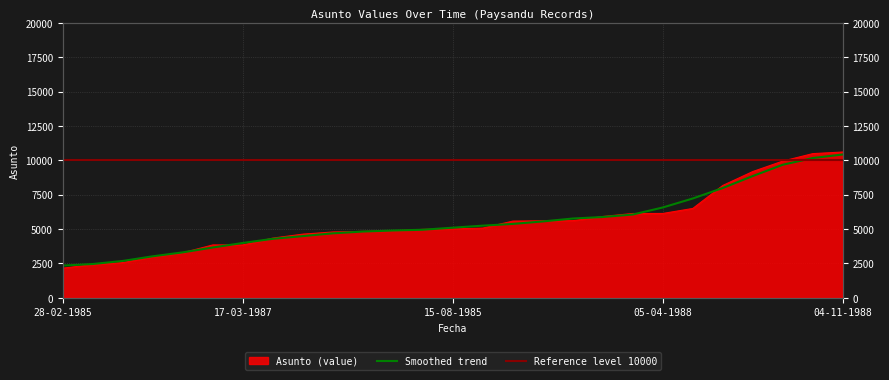

Approximately how many times larger is the value at 07-06-1988 compared to 25-07-1985?

1.8